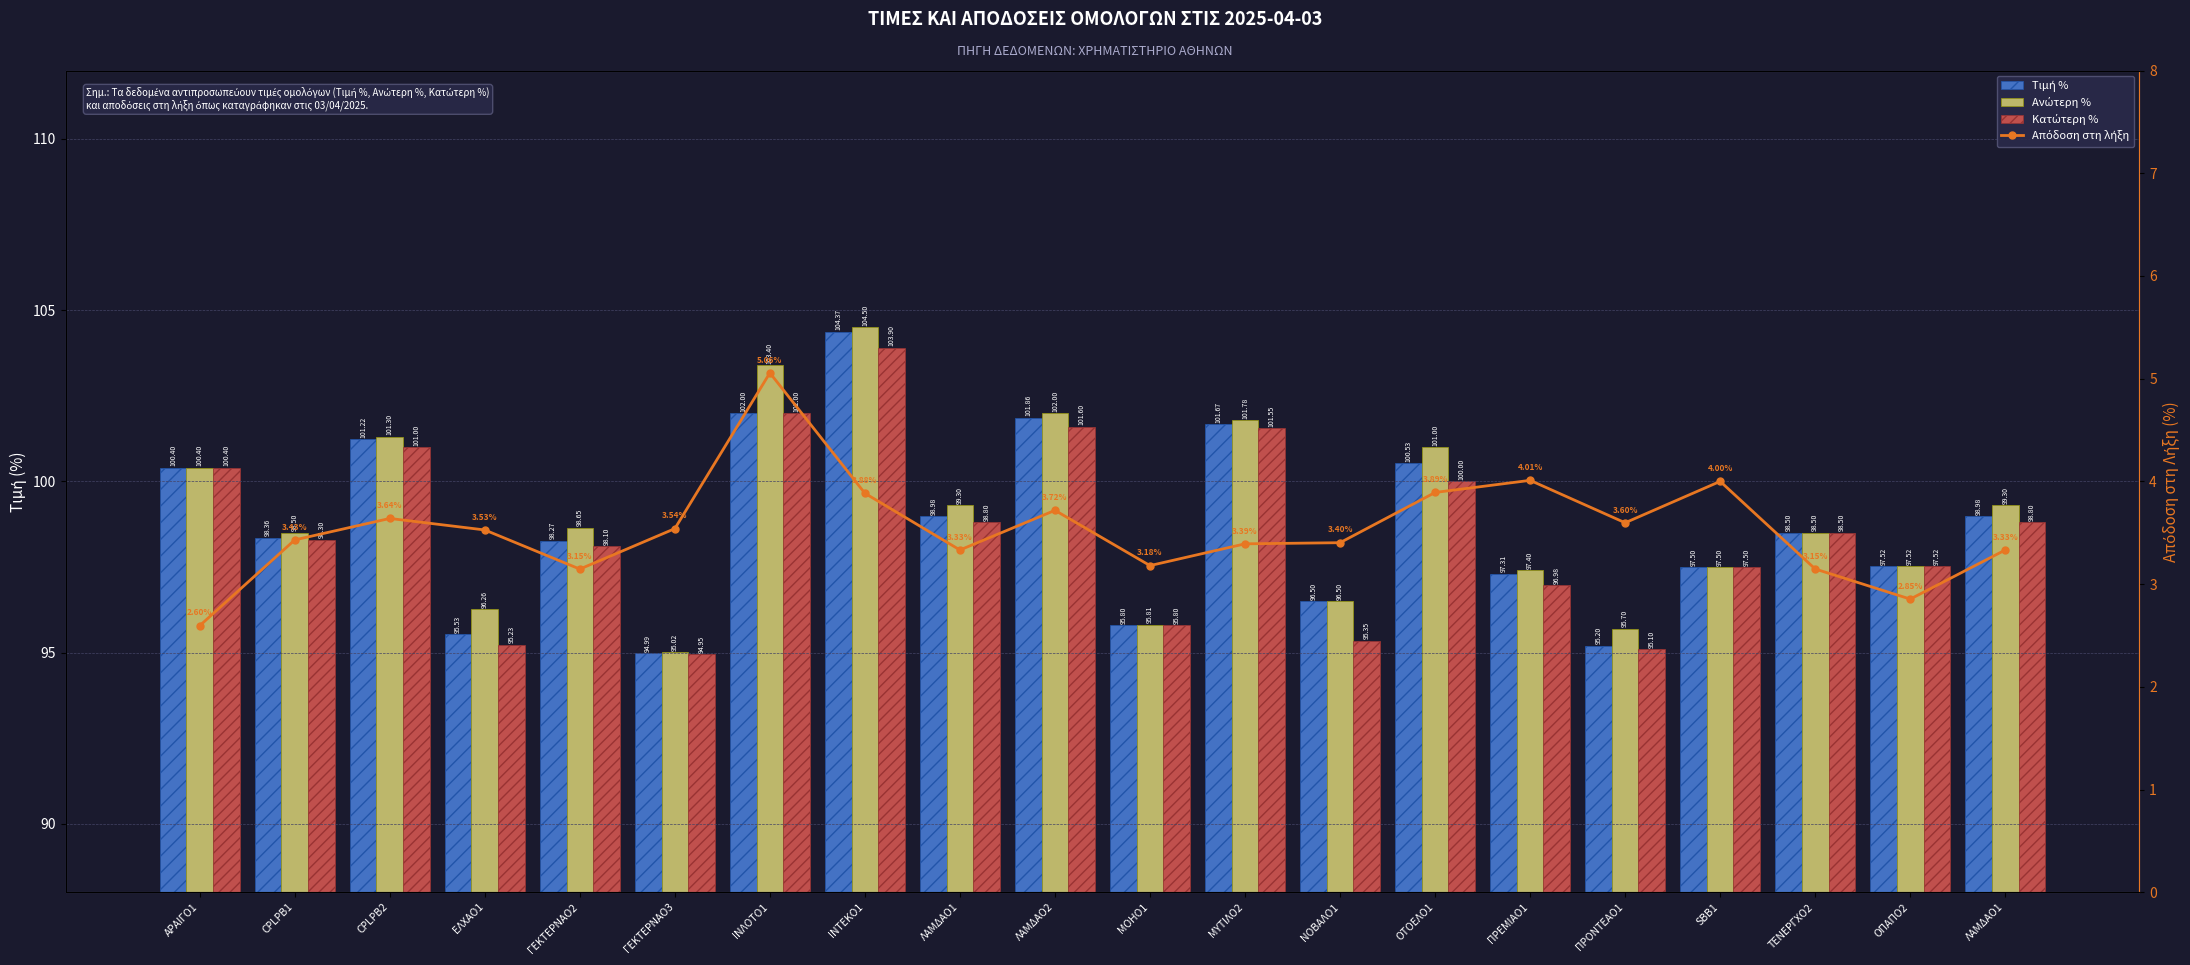

The Τιμή % series shows 44.2 at CPLPB2. True or false?

False